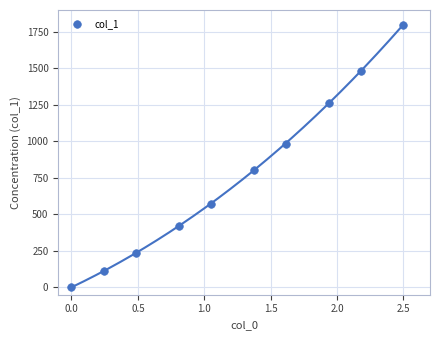

What is the average Y value?

767.4